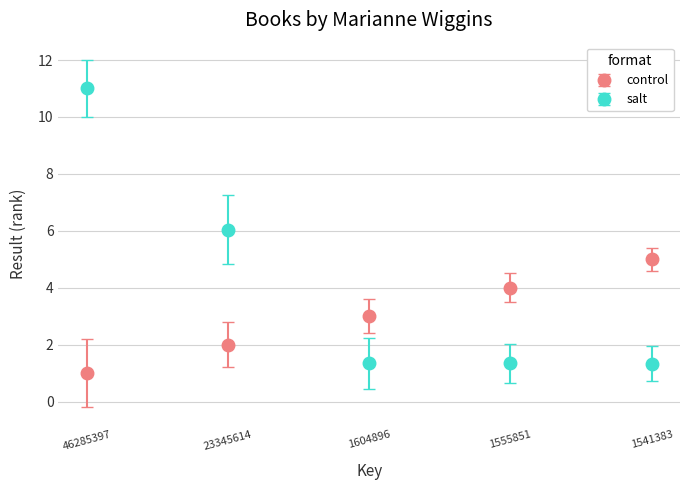

Which series changed the most between 46285397 and 1541383?

salt